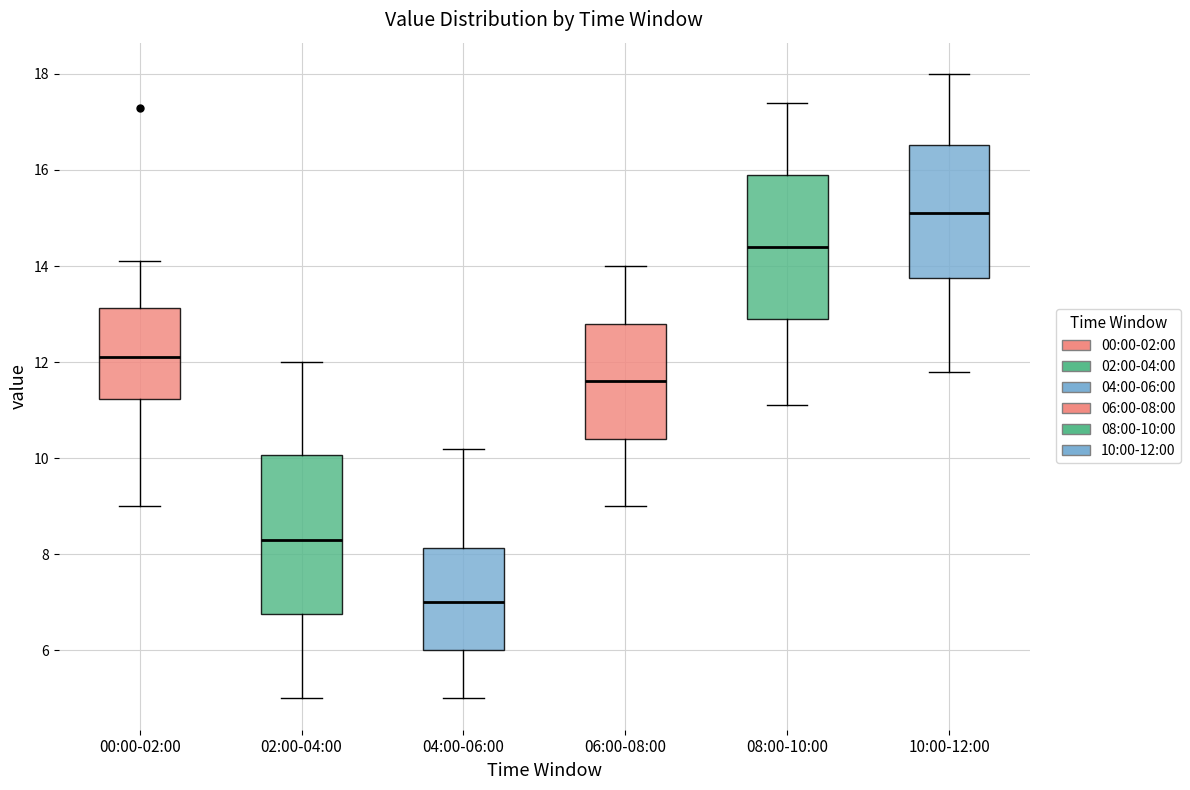

Reading left to right, transcribe this box plot: for each box, give where its median line is, the range the box spans, and where its two whiskers end, as read against the y-axis. The values are not printed on the chart, so give them approximately, as read against the axis.

00:00-02:00: median 12.2, box 11.2 to 13.2, whiskers 9.0 to 14.2
02:00-04:00: median 8.4, box 6.8 to 10.0, whiskers 5.0 to 12.0
04:00-06:00: median 7.0, box 6.0 to 8.2, whiskers 5.0 to 10.2
06:00-08:00: median 11.6, box 10.4 to 12.8, whiskers 9.0 to 14.0
08:00-10:00: median 14.4, box 13.0 to 16.0, whiskers 11.2 to 17.4
10:00-12:00: median 15.2, box 13.8 to 16.6, whiskers 11.8 to 18.0